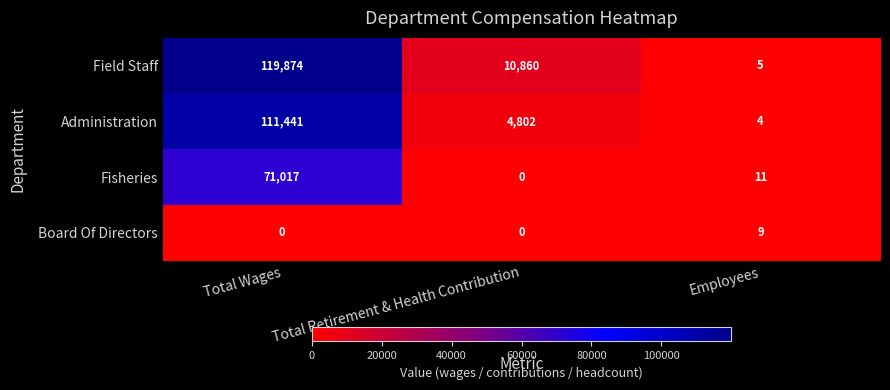

What is the difference between the maximum and second lowest values in the Administration series?

106639